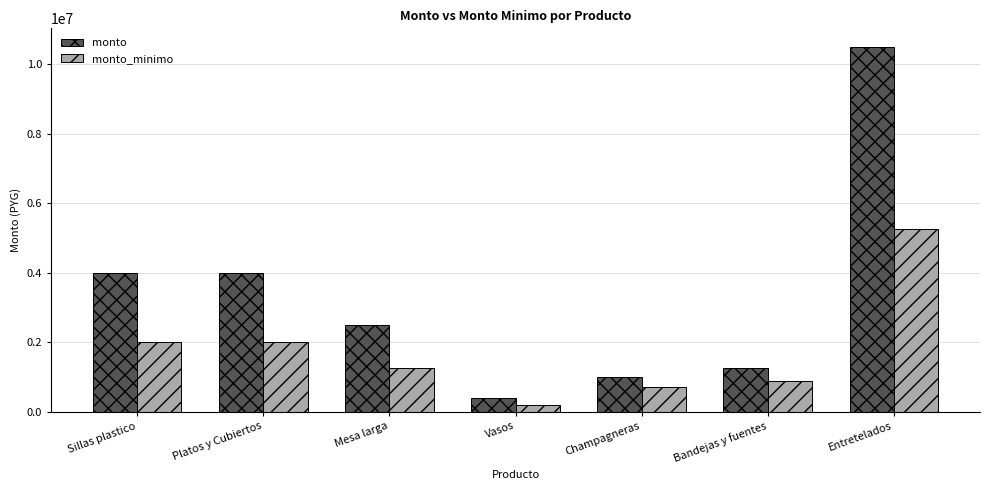

What is the difference between the highest and lowest values at Champagneras?

300000